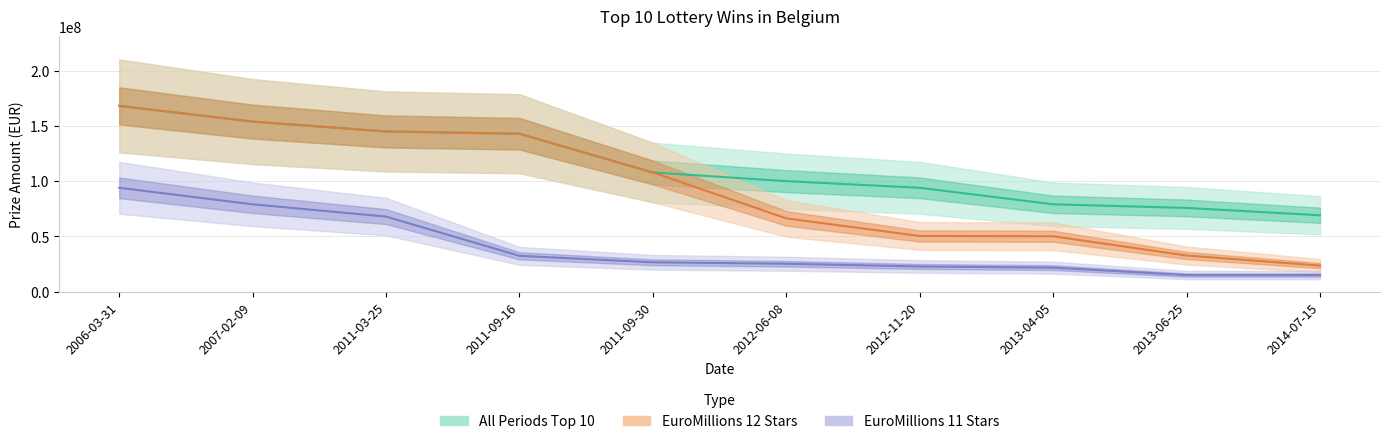

True or false: EuroMillions 12 Stars and All Periods Top 10 intersect in this chart.

False